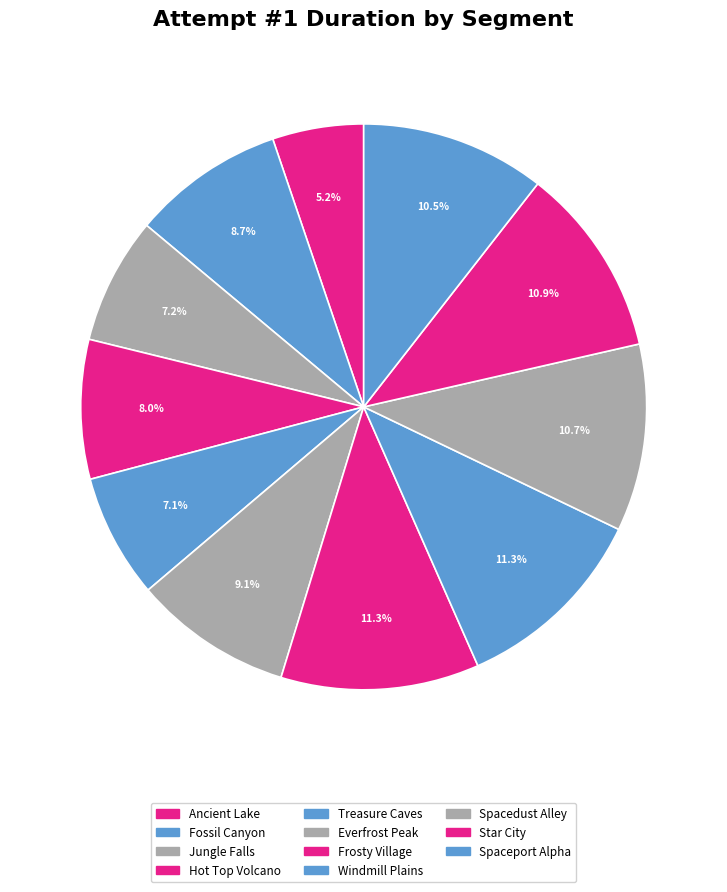

To the nearest percent, what is the average slice percentage?

9%